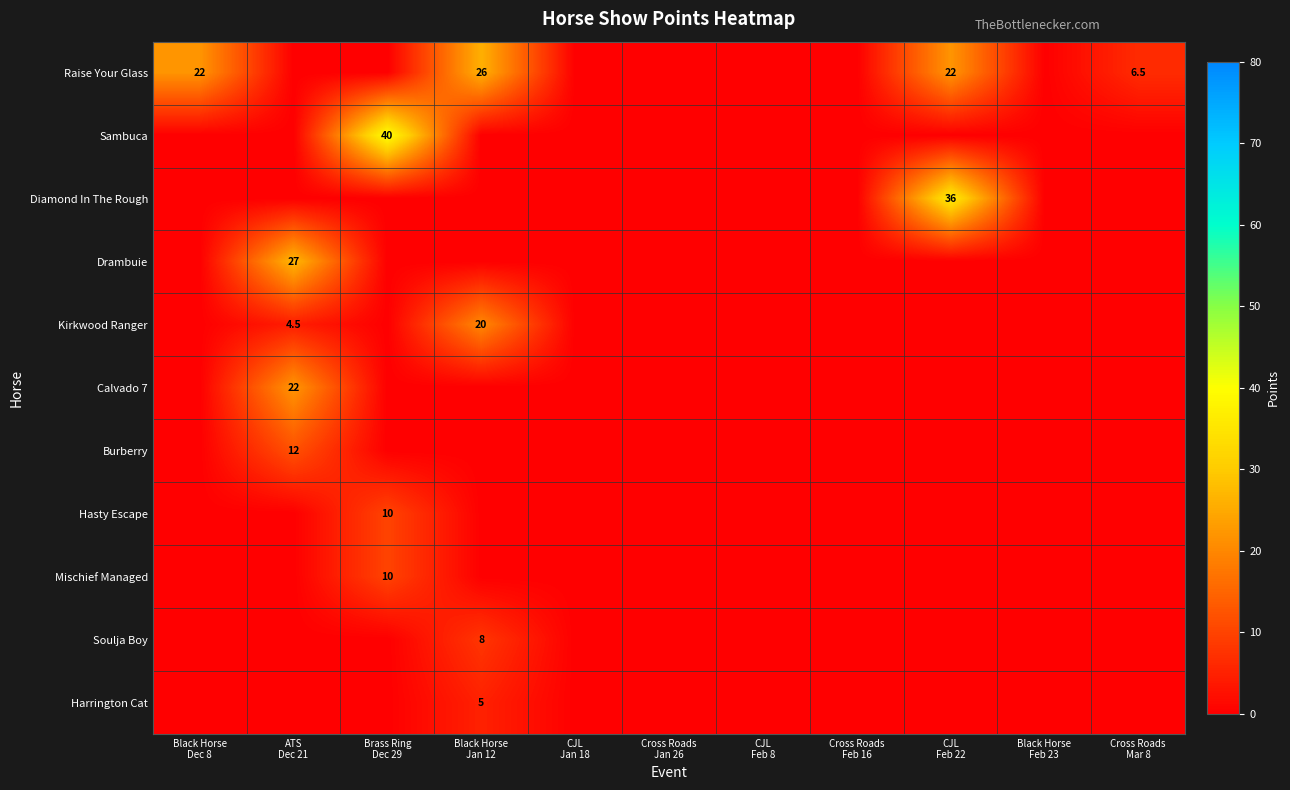

Which series has the widest spread of values?

Sambuca